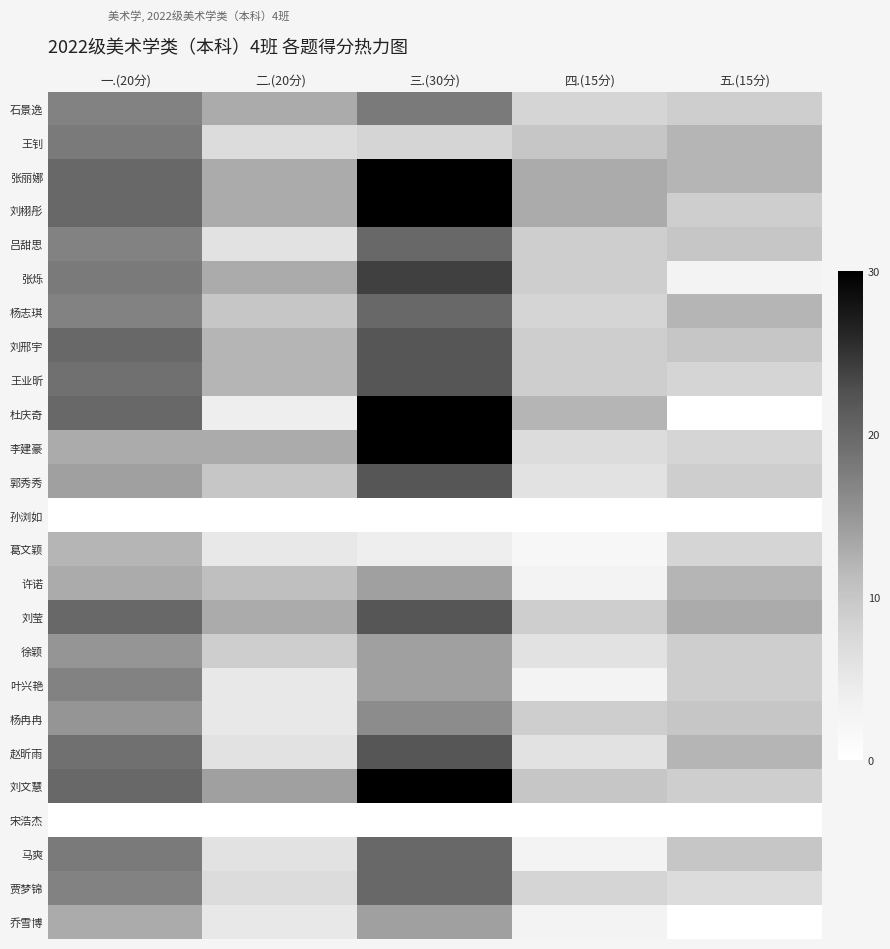

Which series has the largest range (max minus min)?

杜庆奇